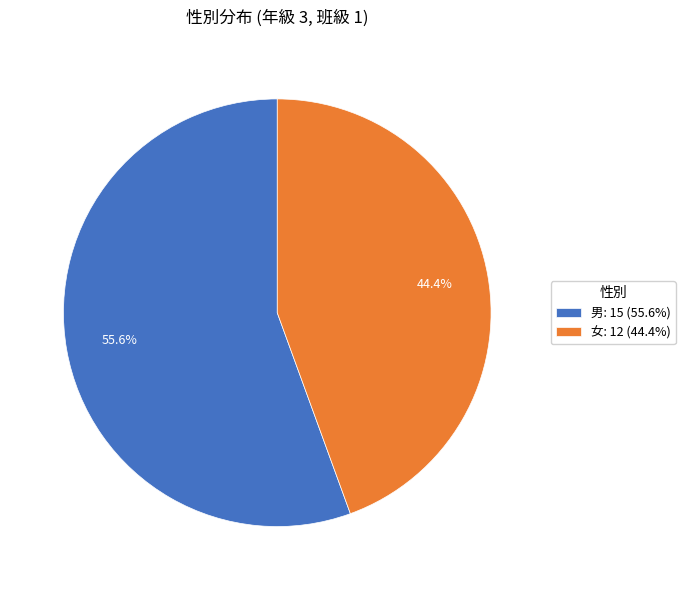

What portion of the pie excludes 女?

55.6%